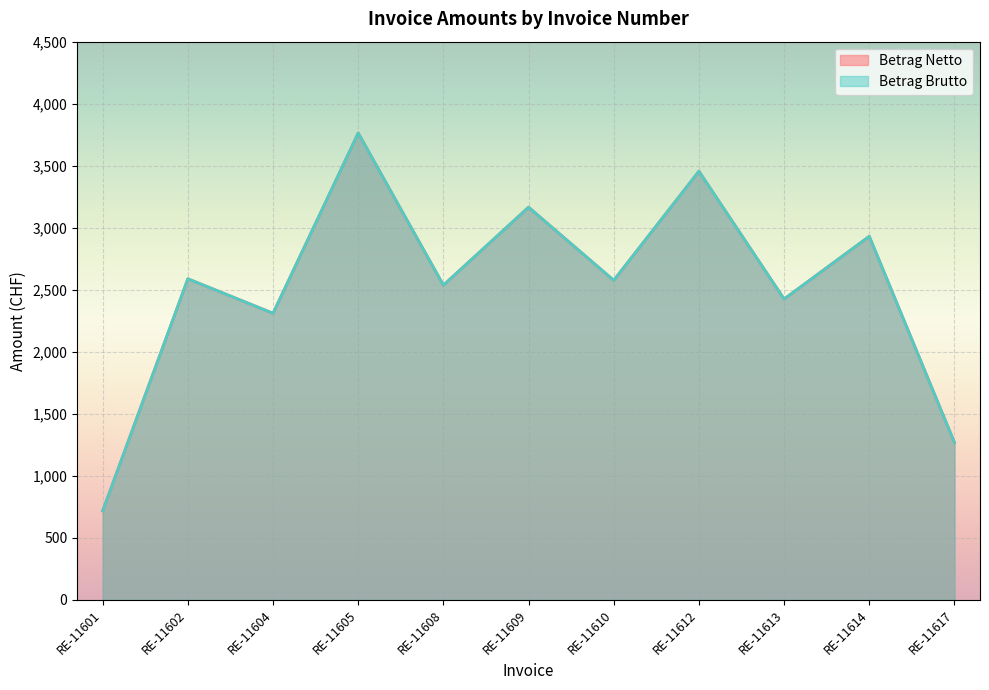

Which has a higher value, RE-11614 or RE-11609?

RE-11609